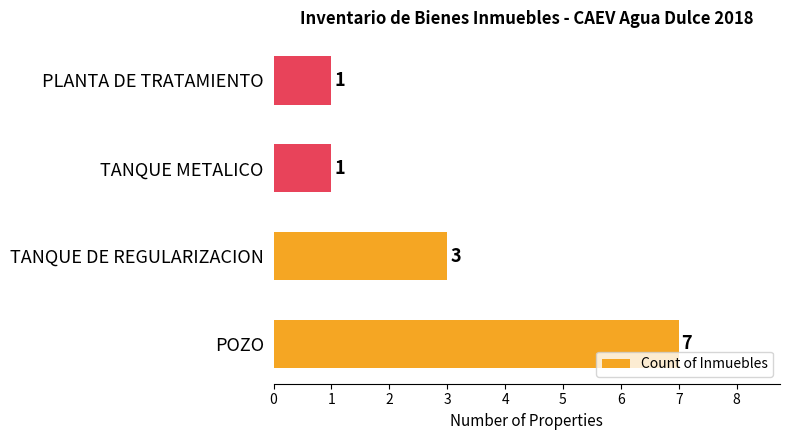

How many data points are less than 3?

2